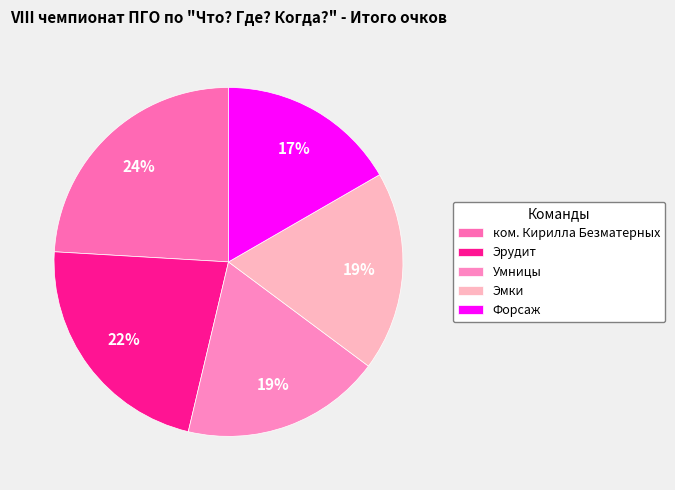

Which category has the smallest portion of the pie?

Форсаж